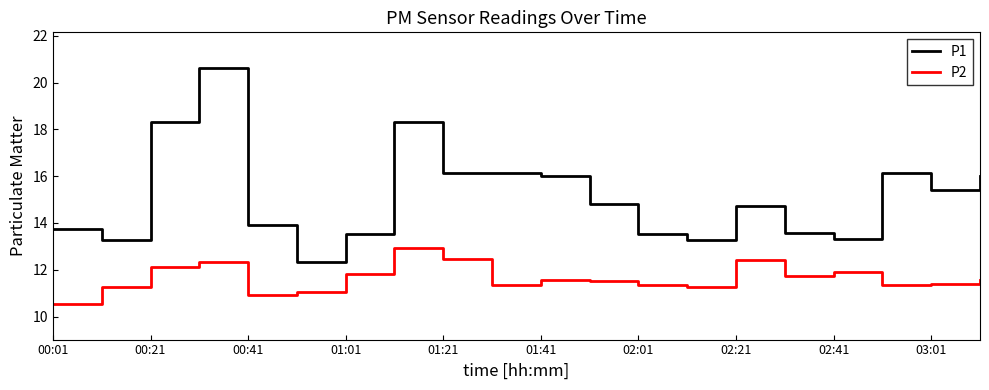

True or false: P2 and P1 cross at least once.

False